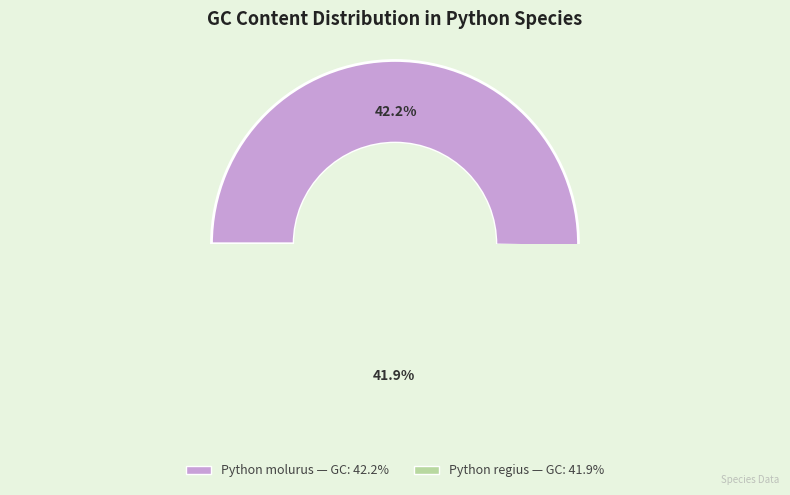

What percentage is the Python molurus slice, to the nearest percent?

50%